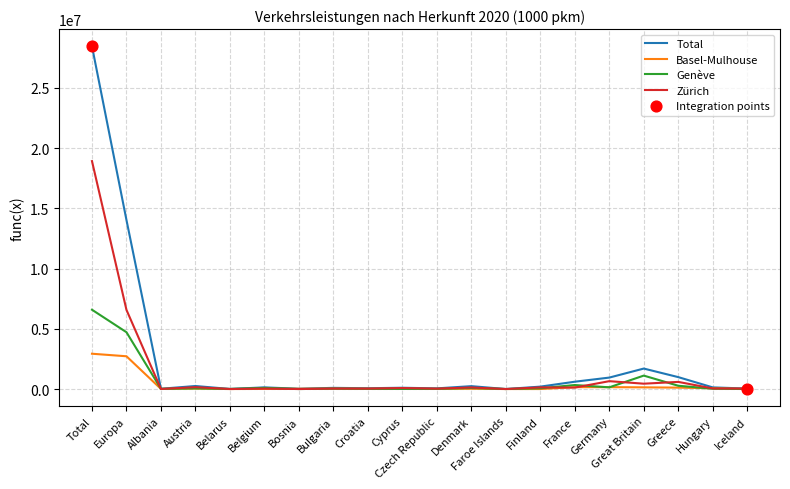

At how many categories does at least one series exceed 5205047?

2